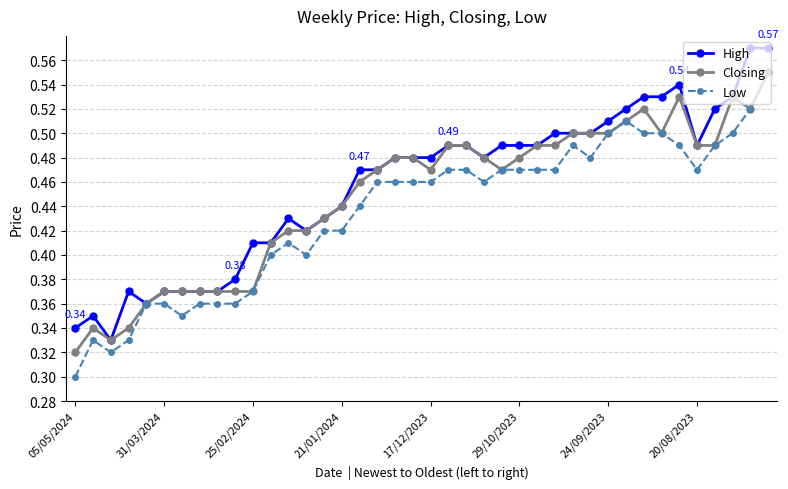

List the series in order of their overall mean, lowest first.

Low, Closing, High